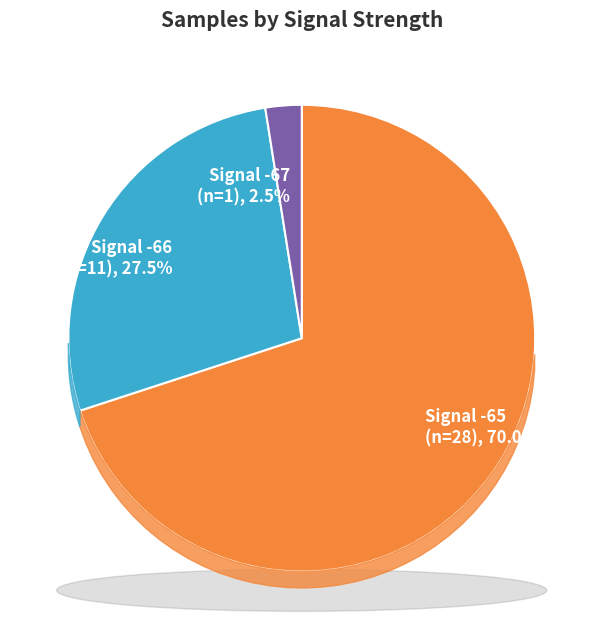

Which has a higher value, 18 or 20?

20